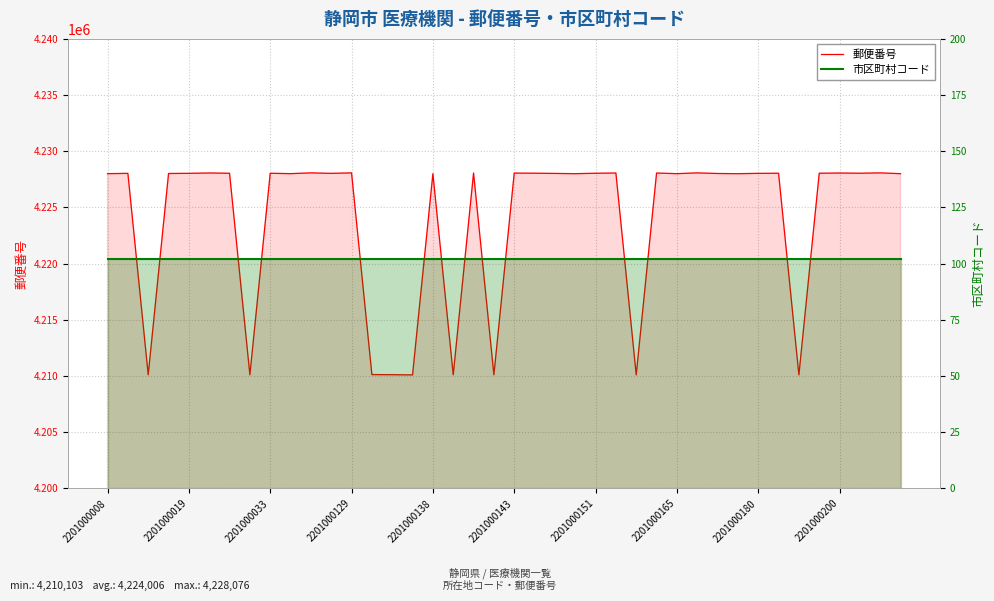

True or false: 市区町村コード and 郵便番号 intersect in this chart.

False